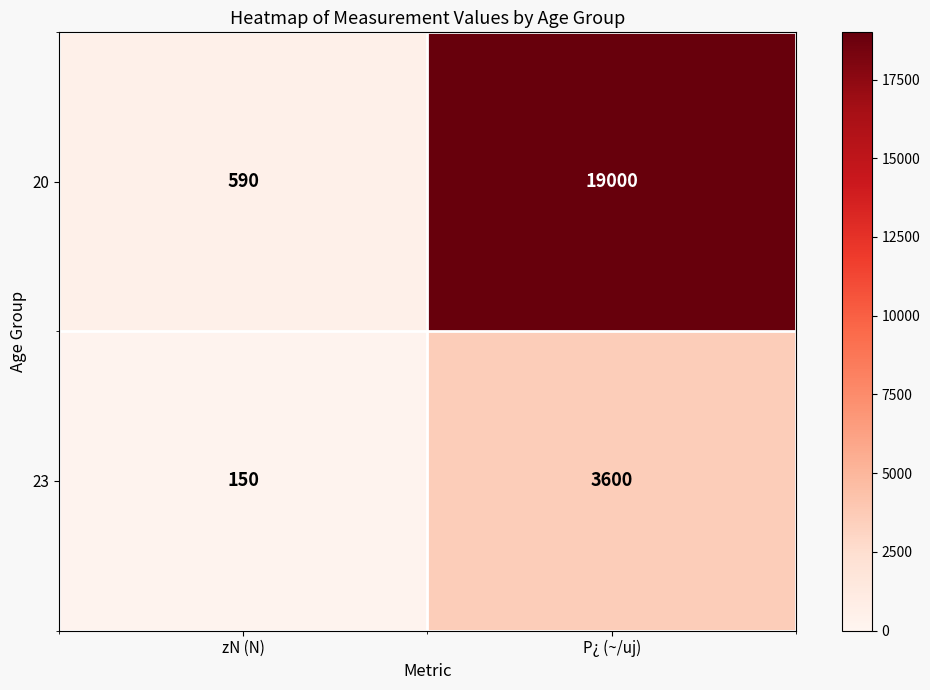

At which category does the chart reach its peak across all series?

P¿ (~/uj)